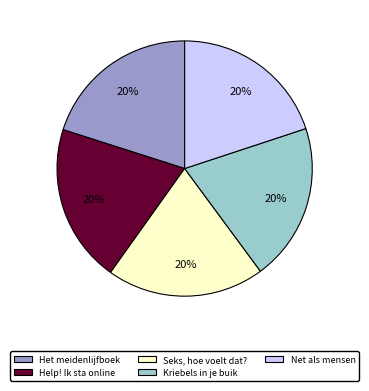

Is it true that Kriebels in je buik is 20% of the pie?

True